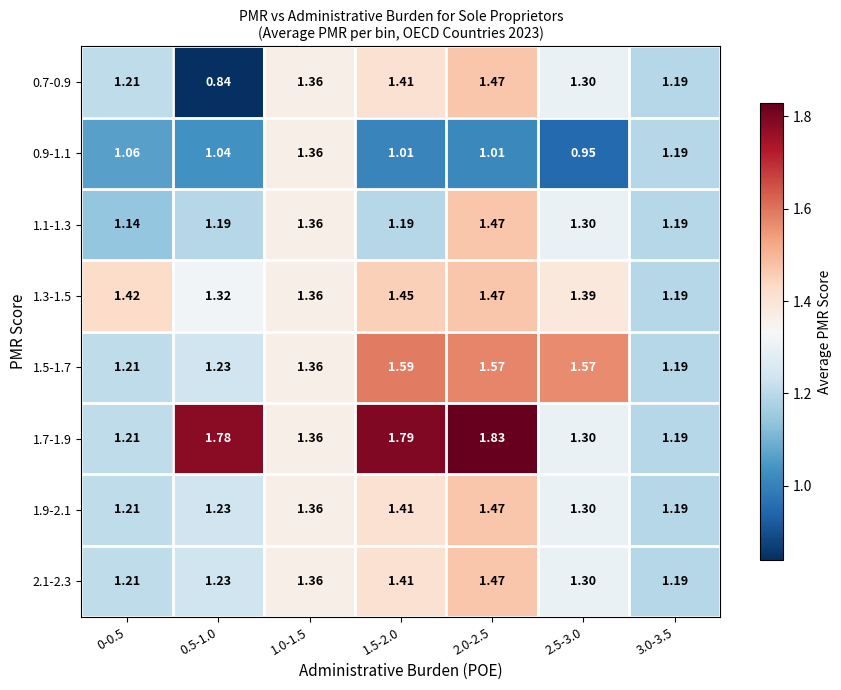

How many categories are shown in the chart?

7